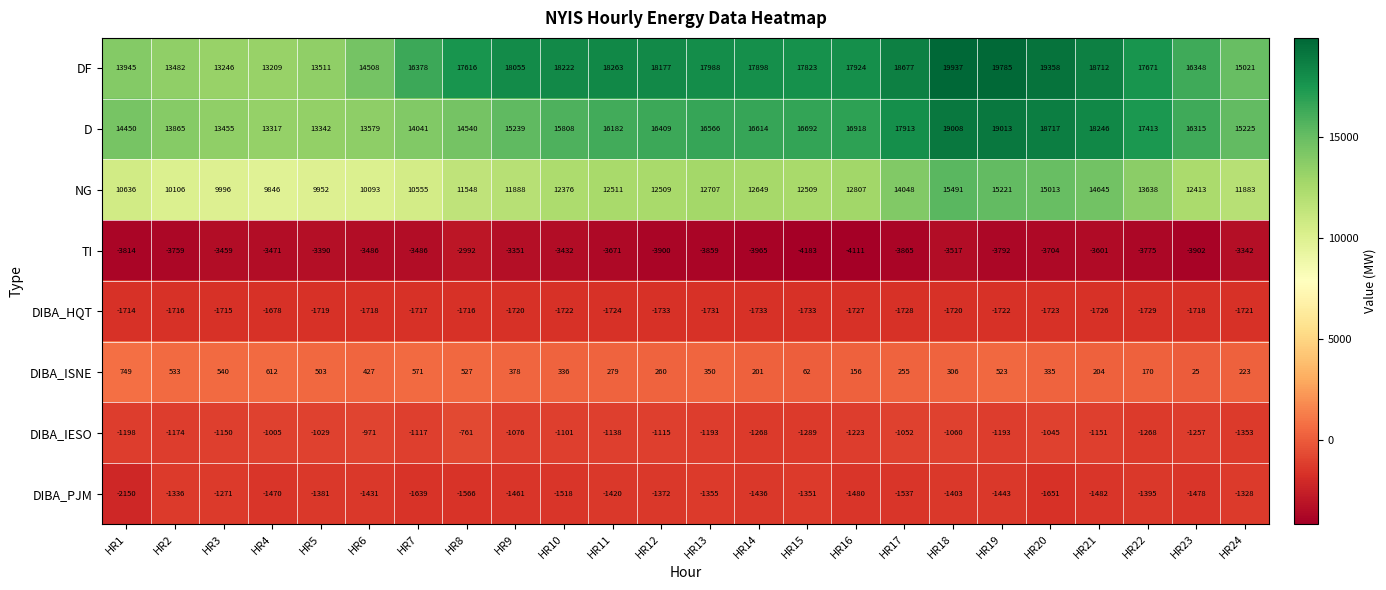

Which label corresponds to the largest value in the chart?

HR18